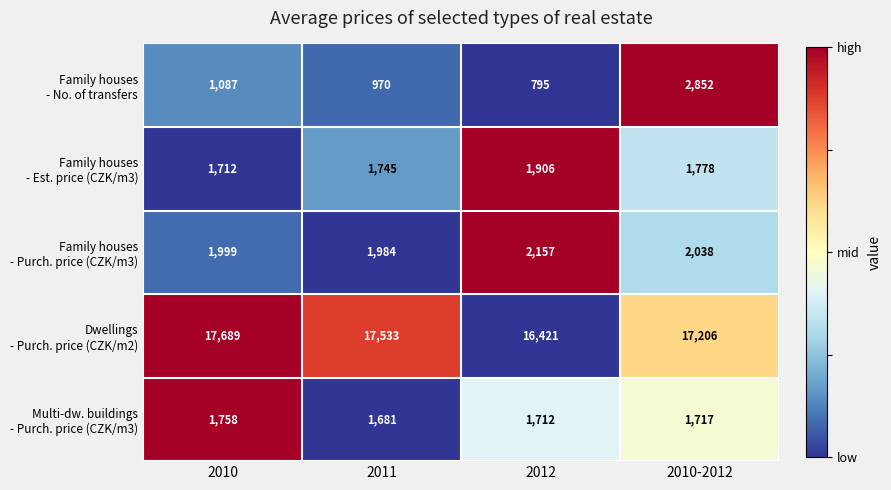

At how many categories does at least one series exceed 14506?

4